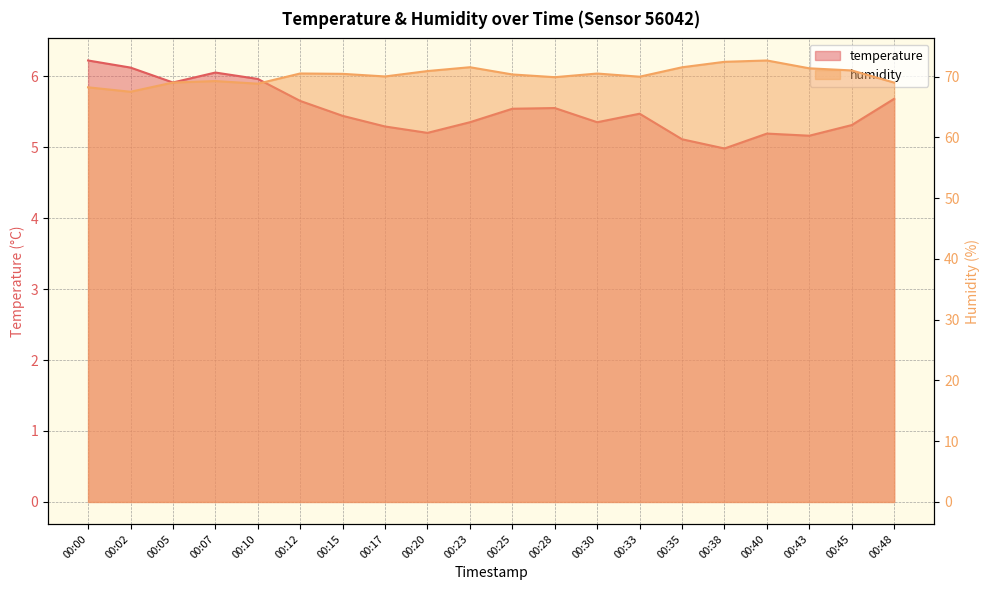

What is the total value across all series at 00:40?

77.9